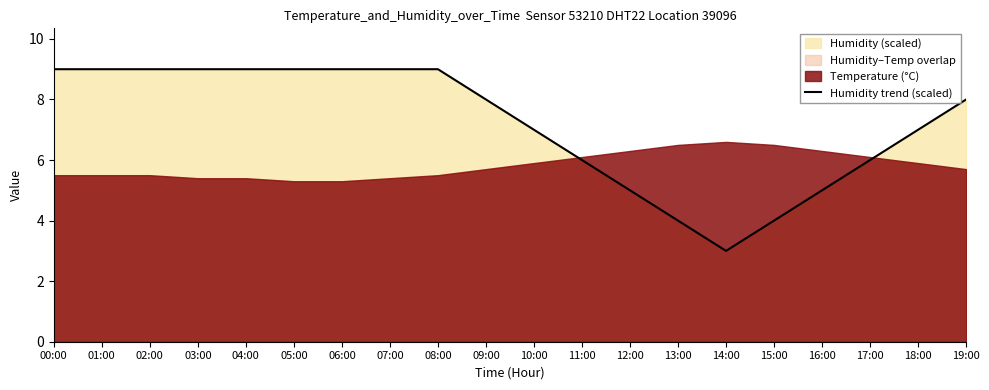

Reading left to right, list all the values displayed in this chart.

00:00=9.0	01:00=9.0	02:00=9.0	03:00=9.0	04:00=9.0	05:00=9.0	06:00=9.0	07:00=9.0	08:00=9.0	09:00=8.0	10:00=7.0	11:00=6.0	12:00=5.0	13:00=4.0	14:00=3.0	15:00=4.0	16:00=5.0	17:00=6.0	18:00=7.0	19:00=8.0